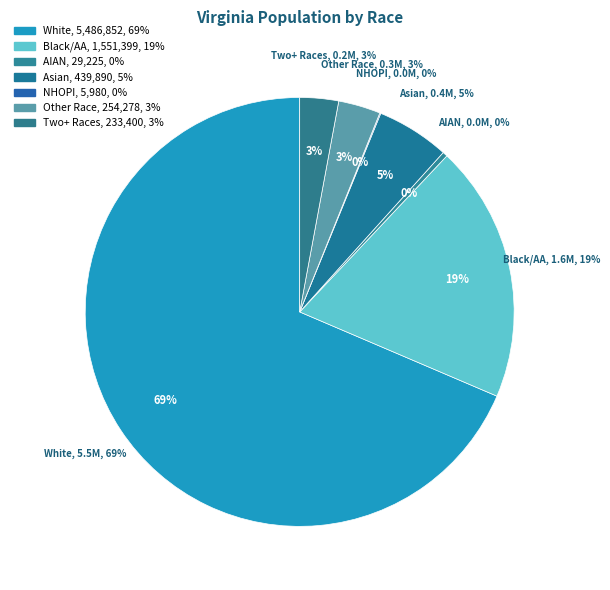

Combined, do Asian alone and Black or African American alone account for over 50%?

No